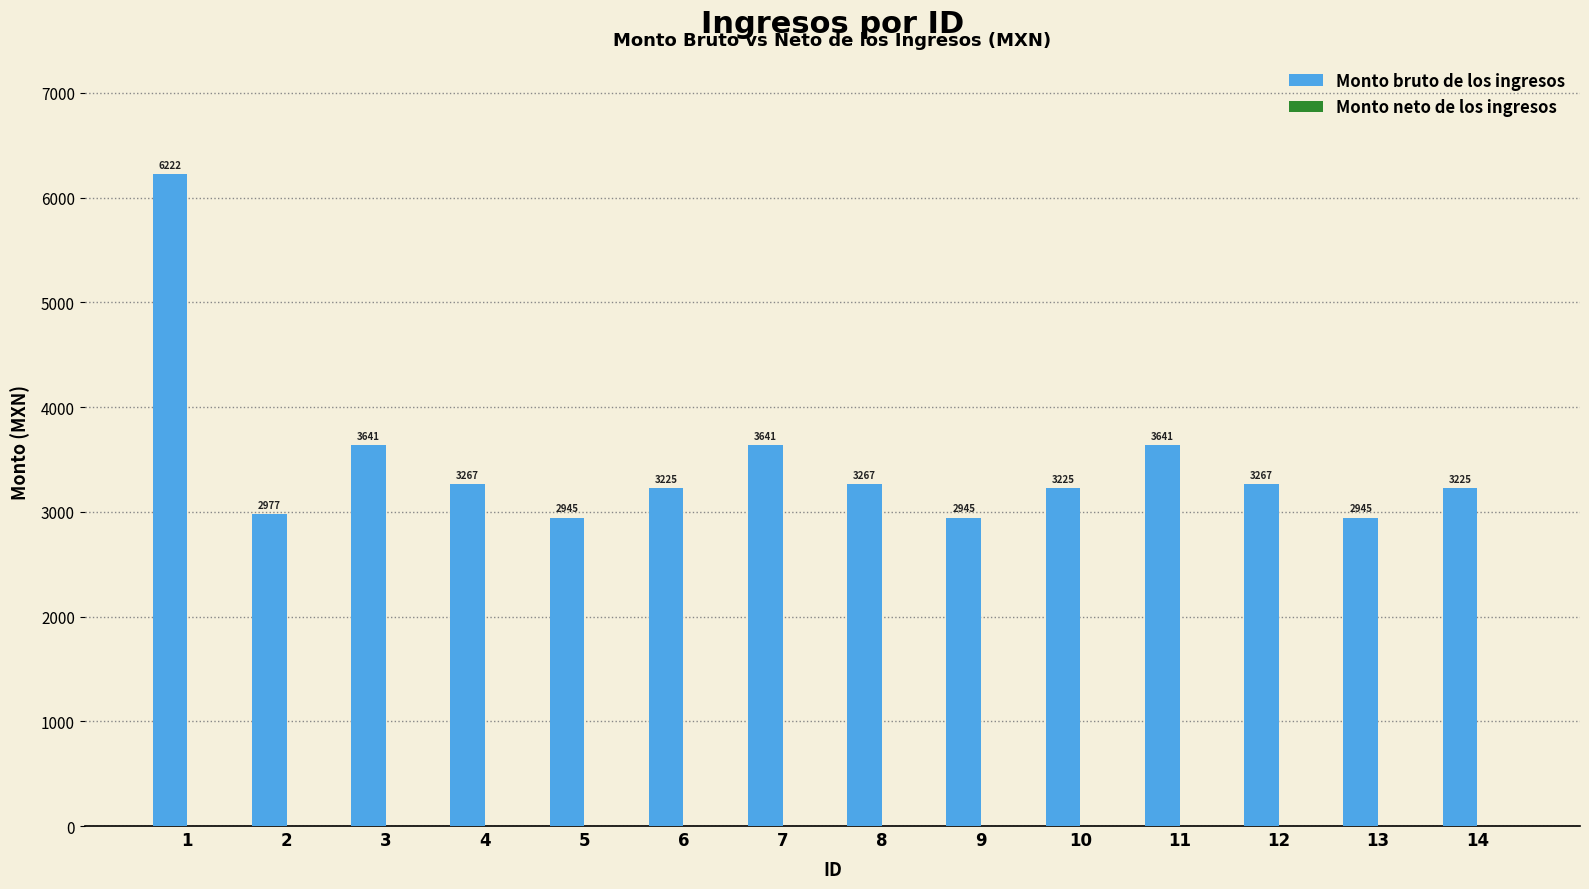

What is the ratio of the value at 8 to the value at 11?

0.9